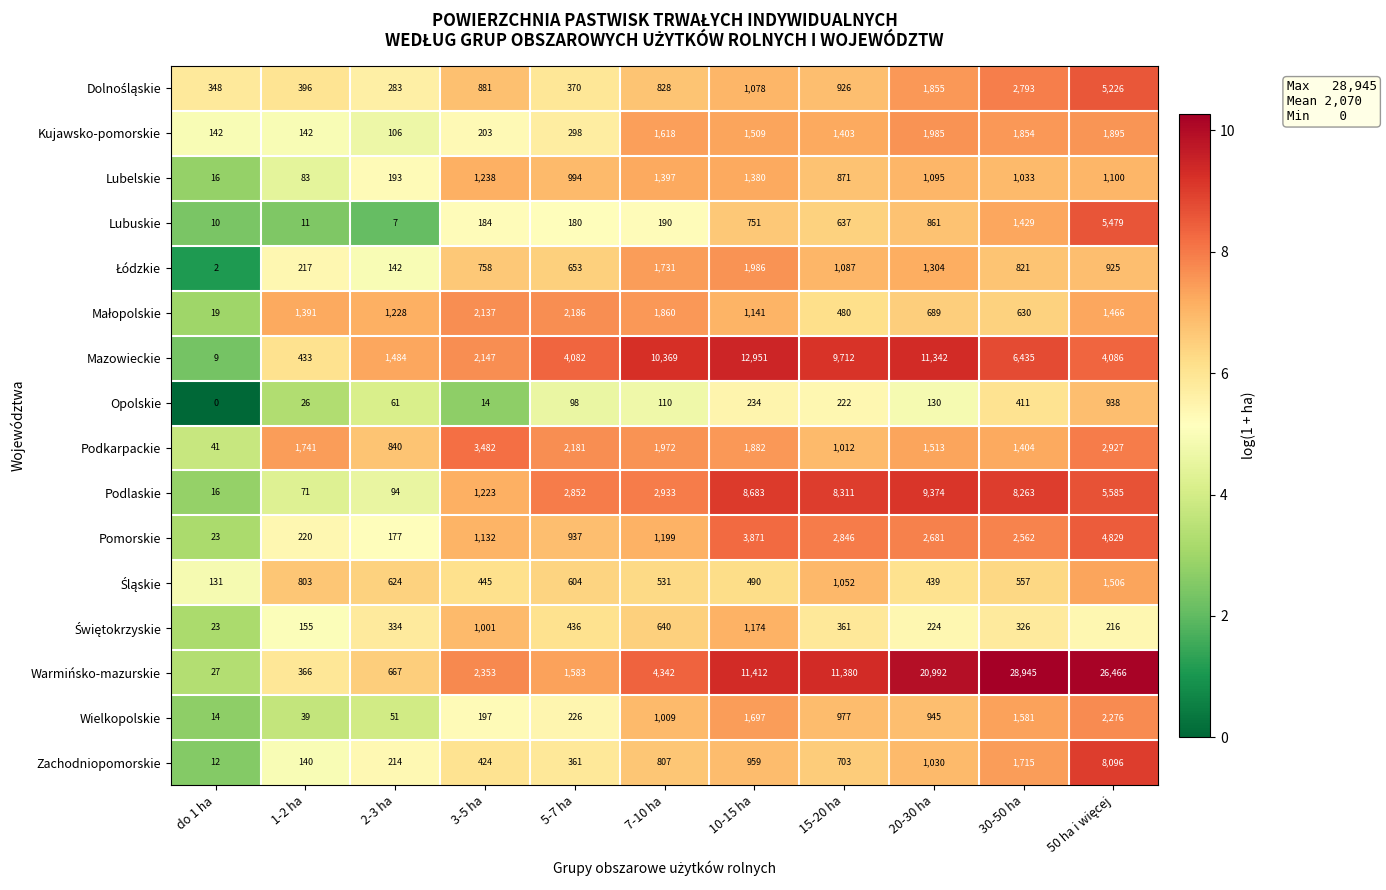

Which series has the largest total across all categories?

Warmińsko-mazurskie